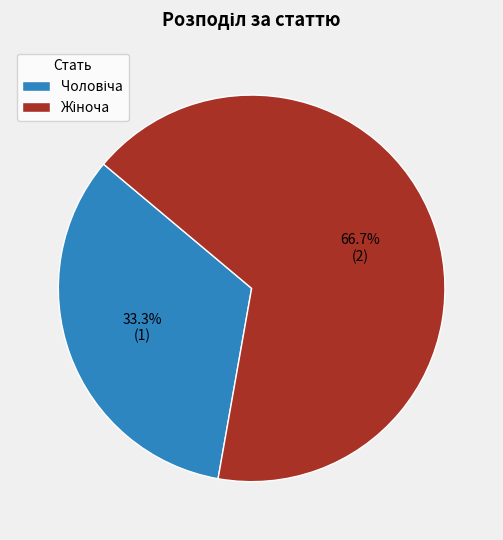

Is there any slice that represents more than half of the pie?

Yes